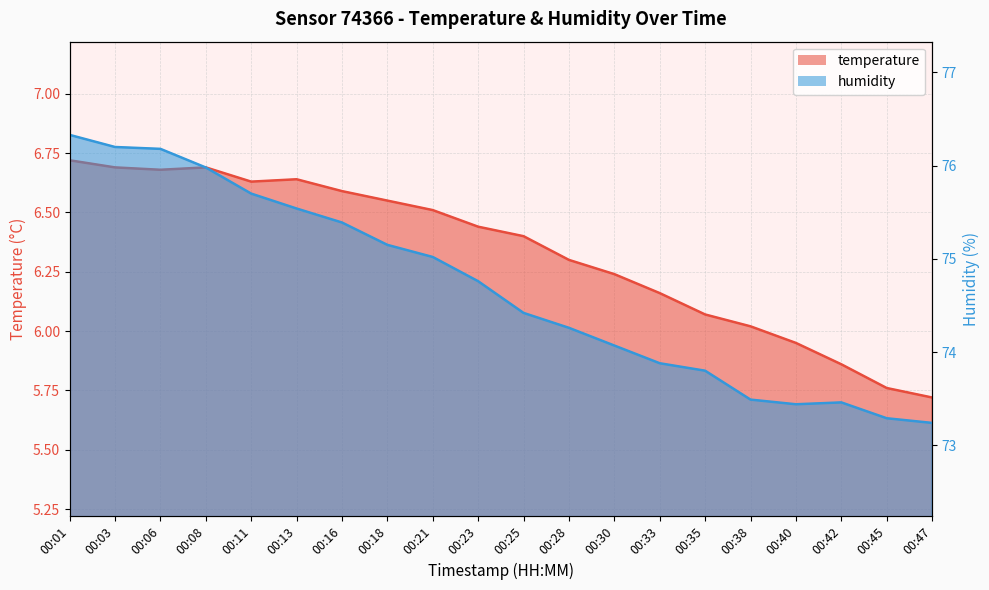

What are all the series names shown in the legend?

temperature, humidity